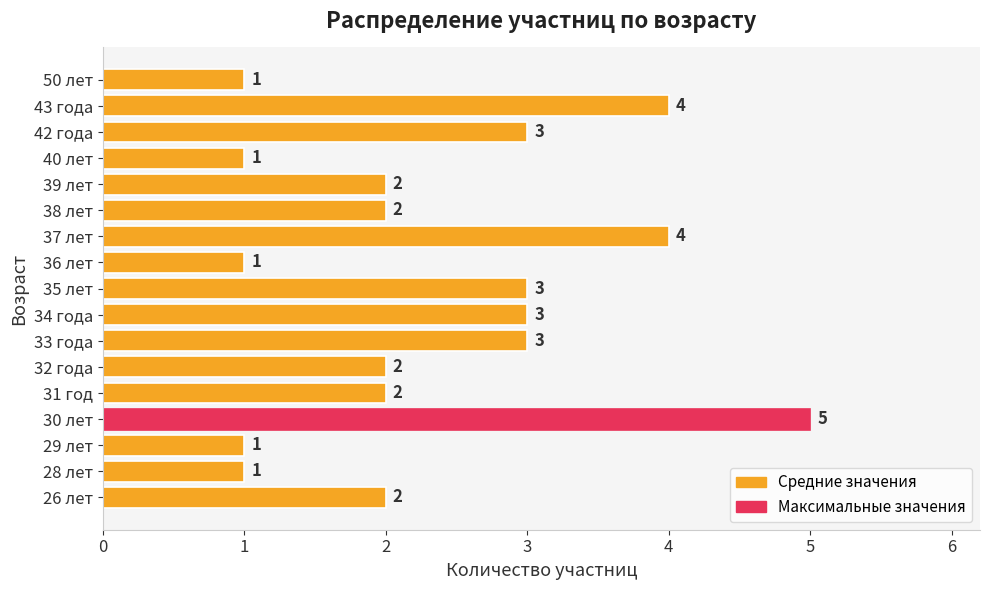

The value at 34 года is 3. True or false?

True